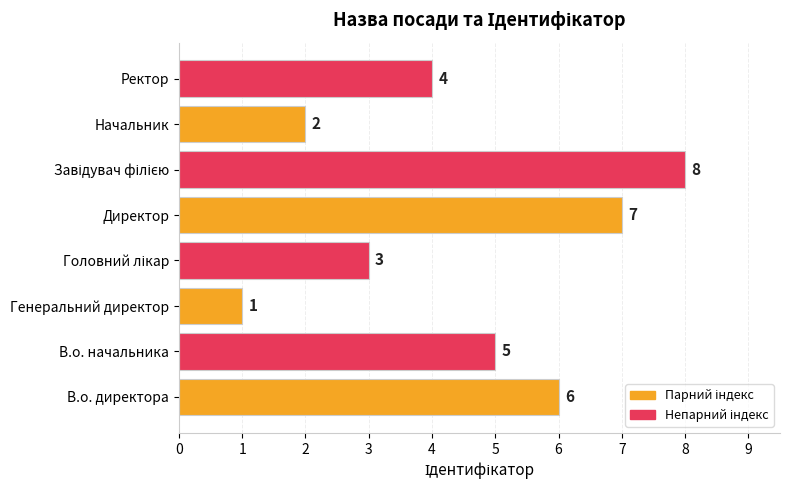

The chart shows a value of 3 at Начальник. True or false?

False